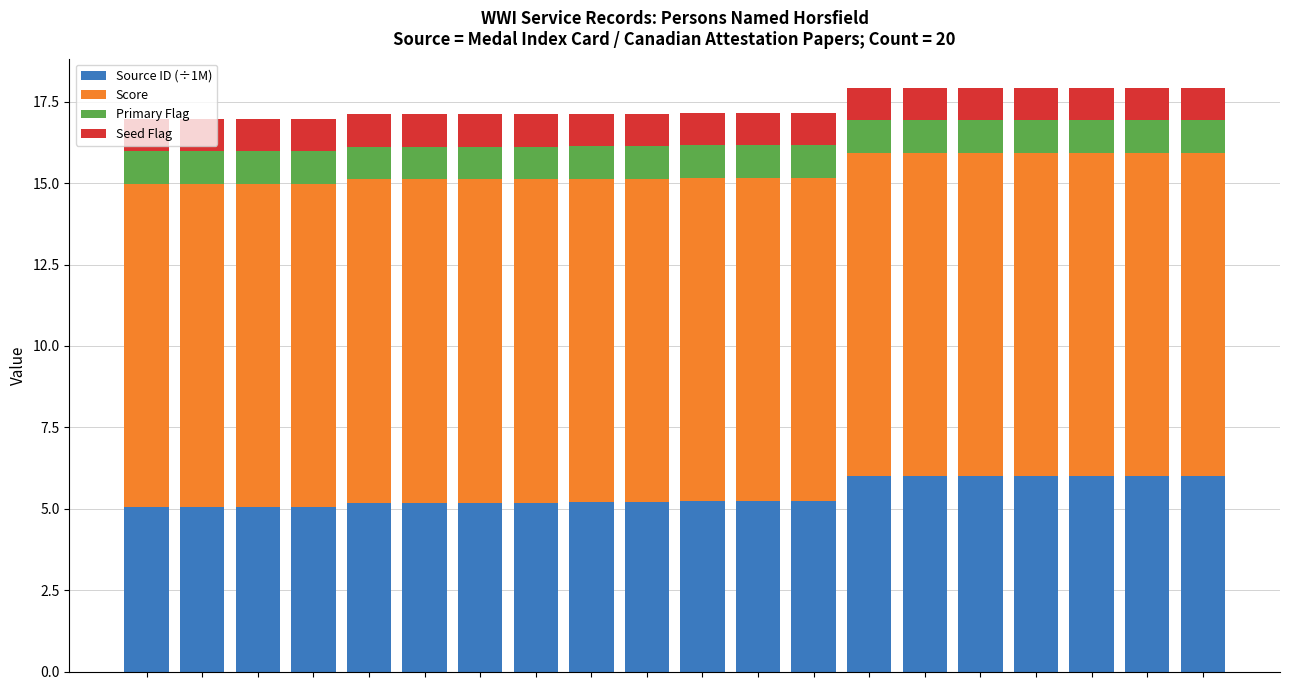

What are all the series names shown in the legend?

Source ID (÷1M), Score, Primary Flag, Seed Flag